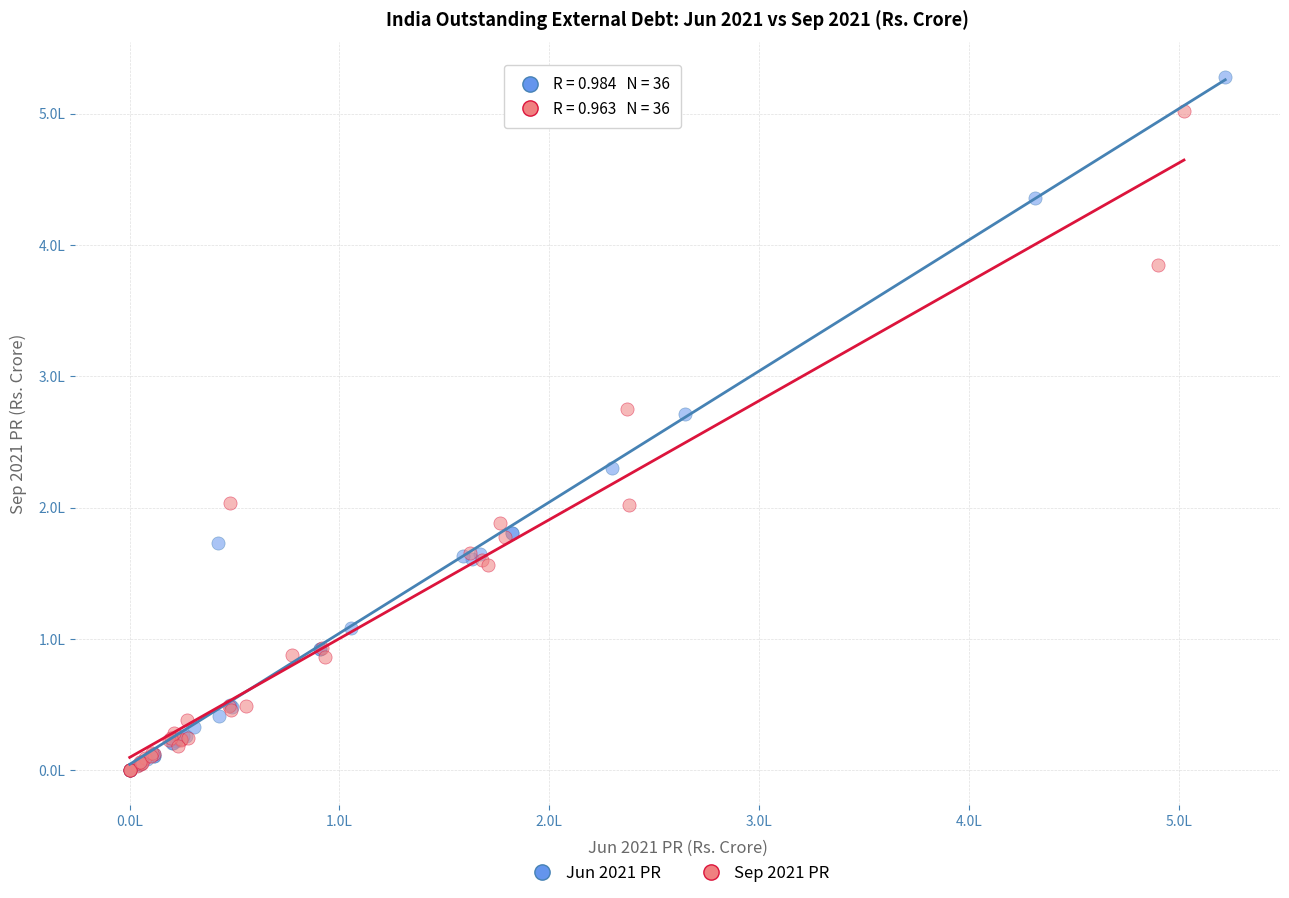

Which series has the largest Y range (max minus min)?

Jun 2021 PR